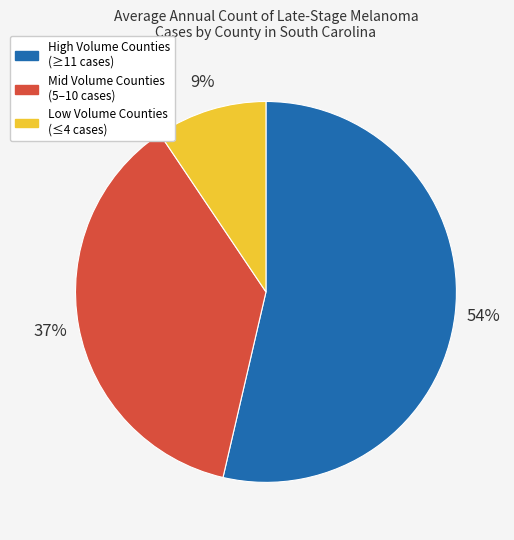

Is there a majority slice in this chart?

Yes